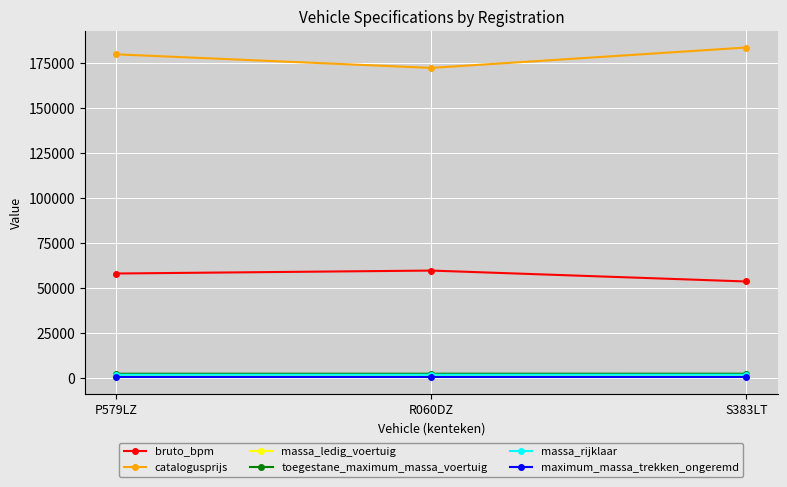

Between P579LZ and R060DZ, which series saw the biggest shift?

catalogusprijs